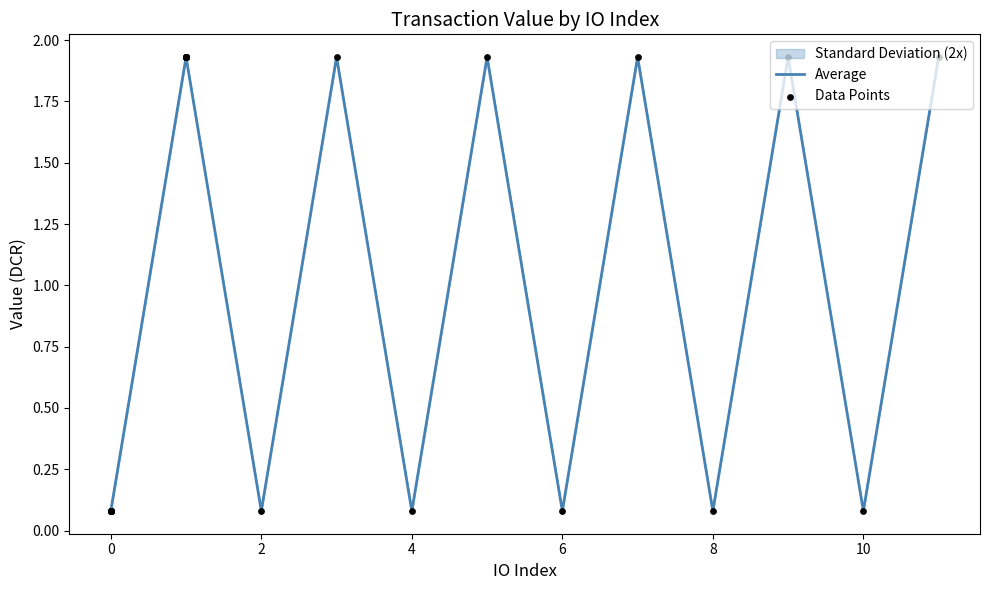

Between 11 and 7, which is larger?

11